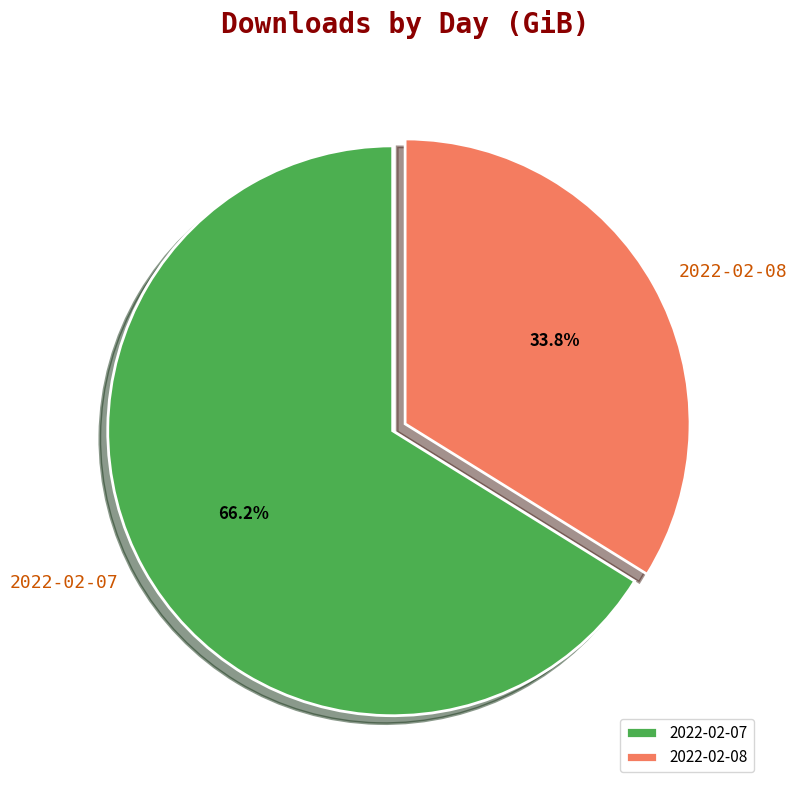

What is the largest slice in the pie chart?

2022-02-07